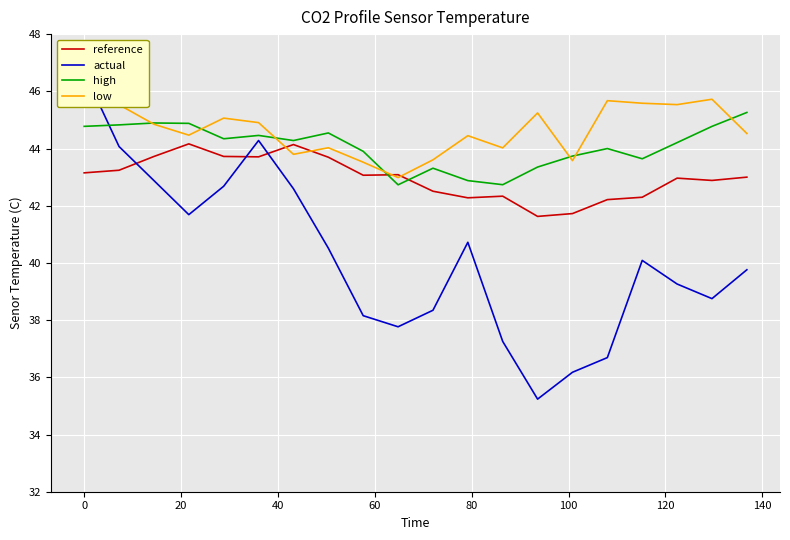

How many interior local peaks does the low series have?

7